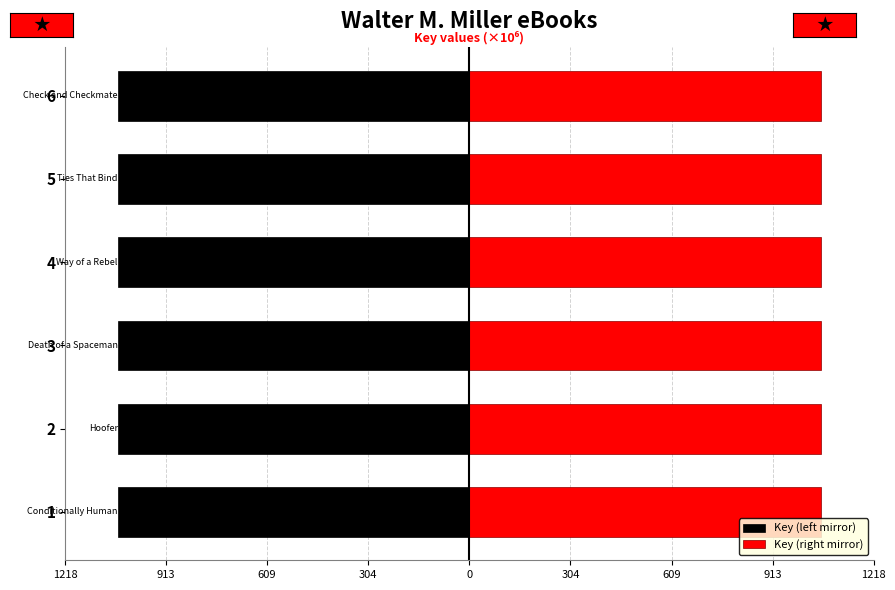

True or false: Key (right mirror) has a value of 1058.9 at 2.

True